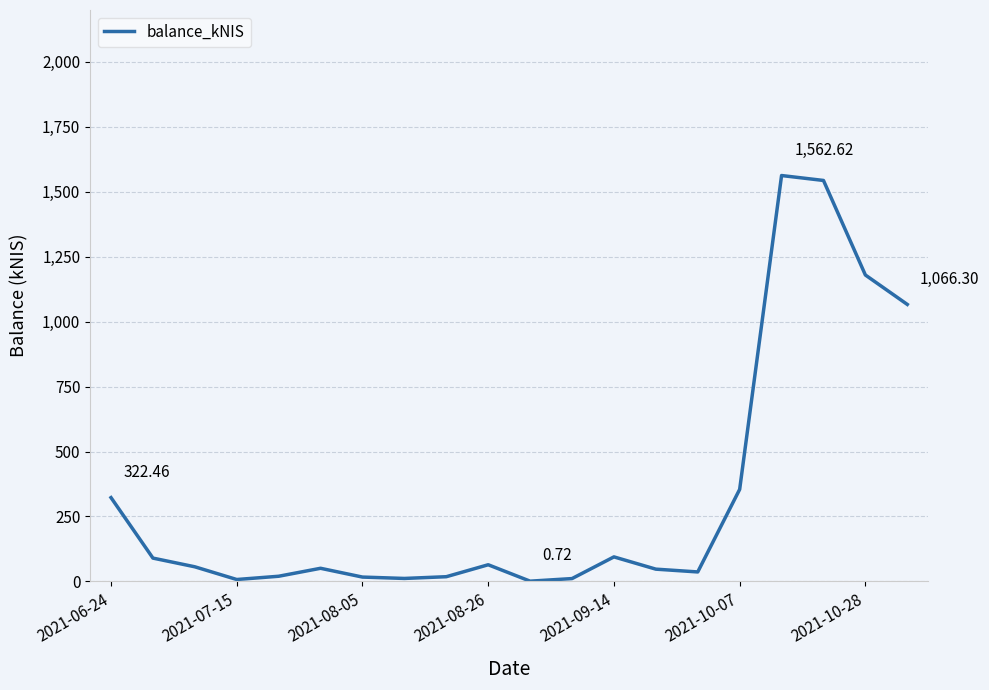

How many lines are shown in the chart?

1